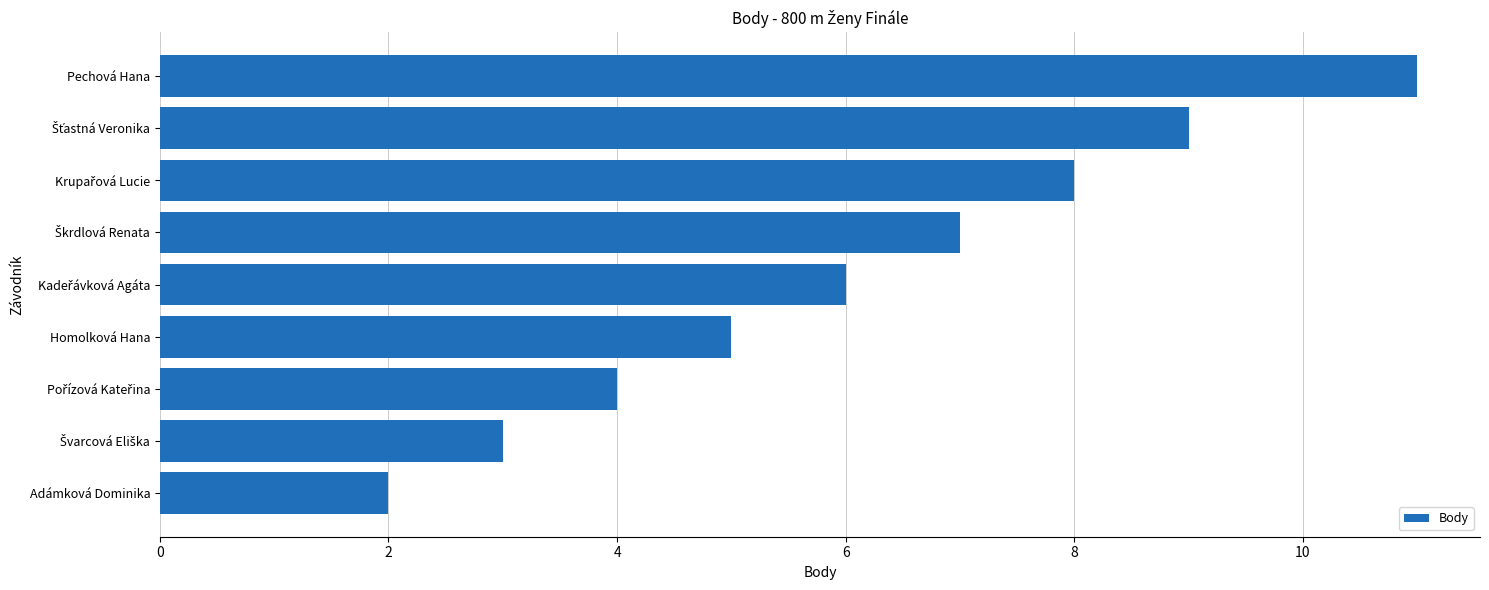

Which label corresponds to the smallest value in the chart?

Adámková Dominika